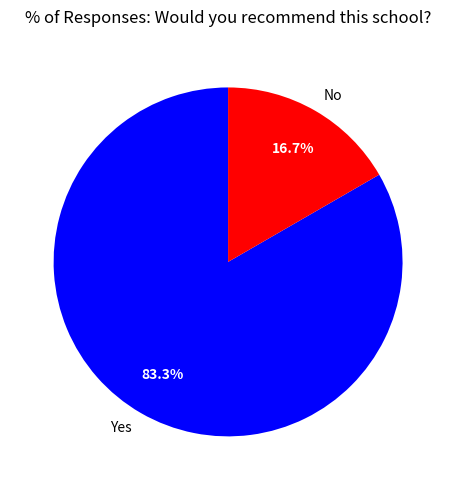

To the nearest percent, what portion does No represent?

17%